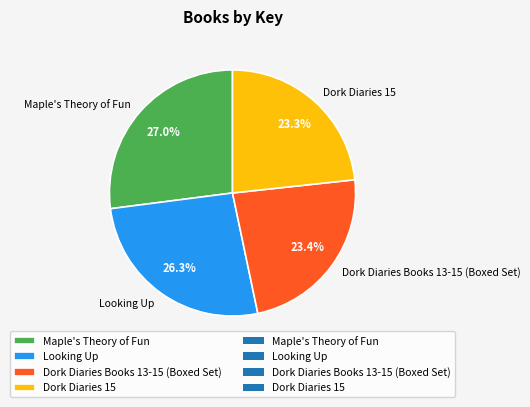

To the nearest percent, what portion does Looking Up represent?

26%